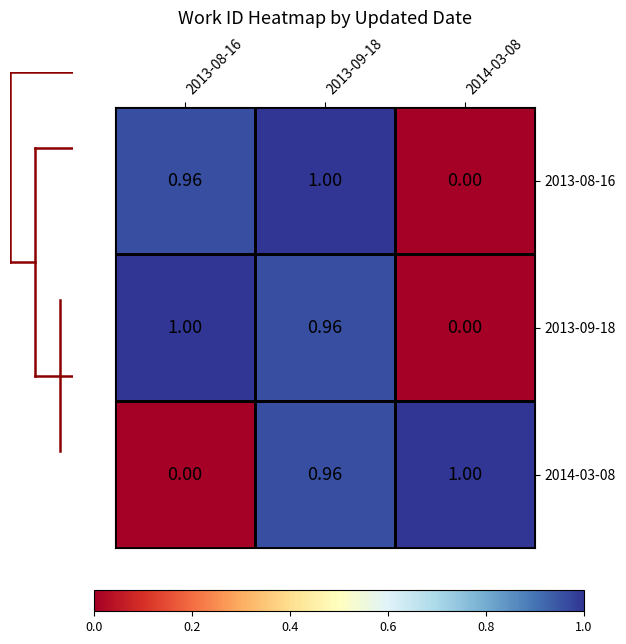

Is the value of 2013-09-18 at 2014-03-08 greater than the value of 2013-08-16 at 2013-09-18?

No